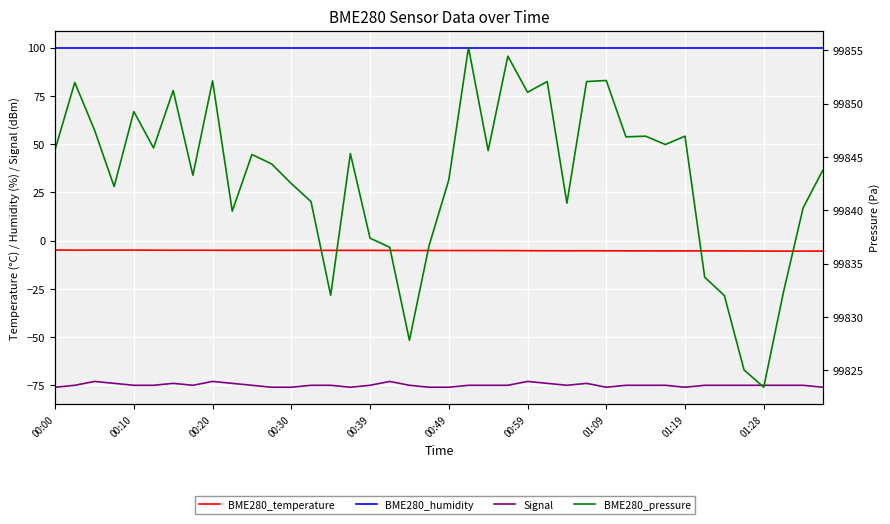

True or false: BME280_humidity and Signal cross at least once.

False